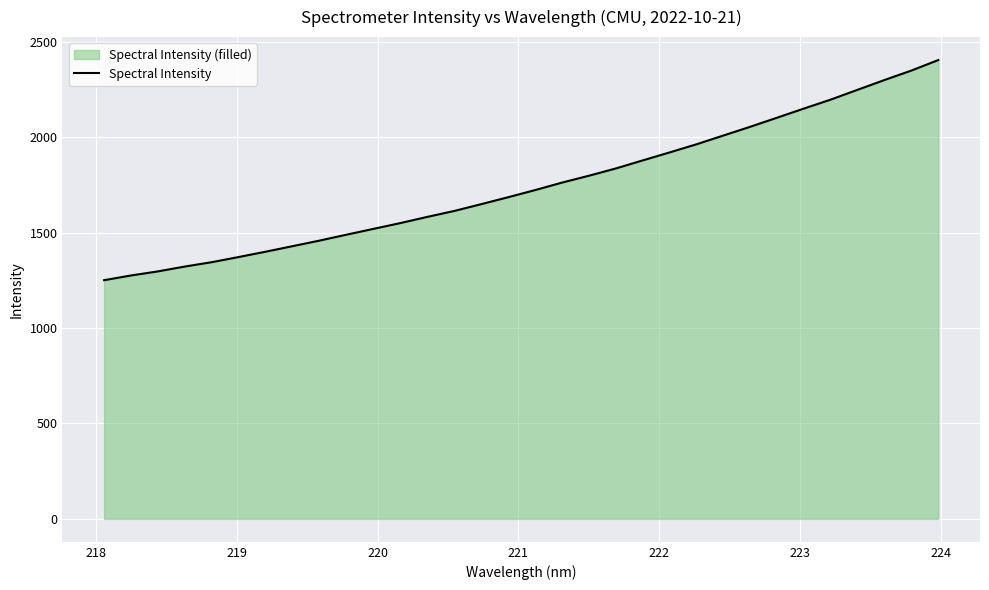

What is the minimum value shown in the chart?

1251.0